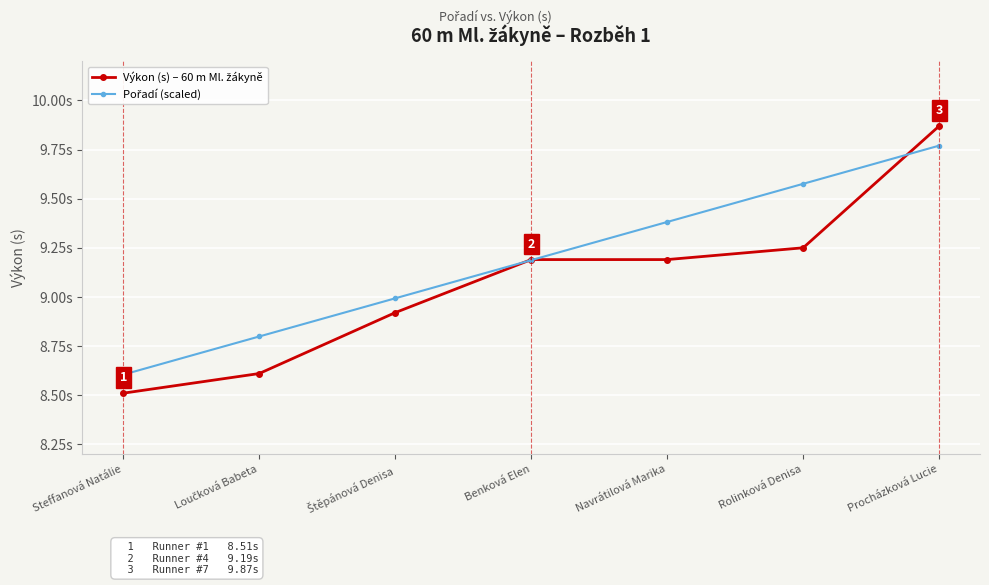

Which series has the widest spread of values?

Výkon (s) – 60 m Ml. žákyně